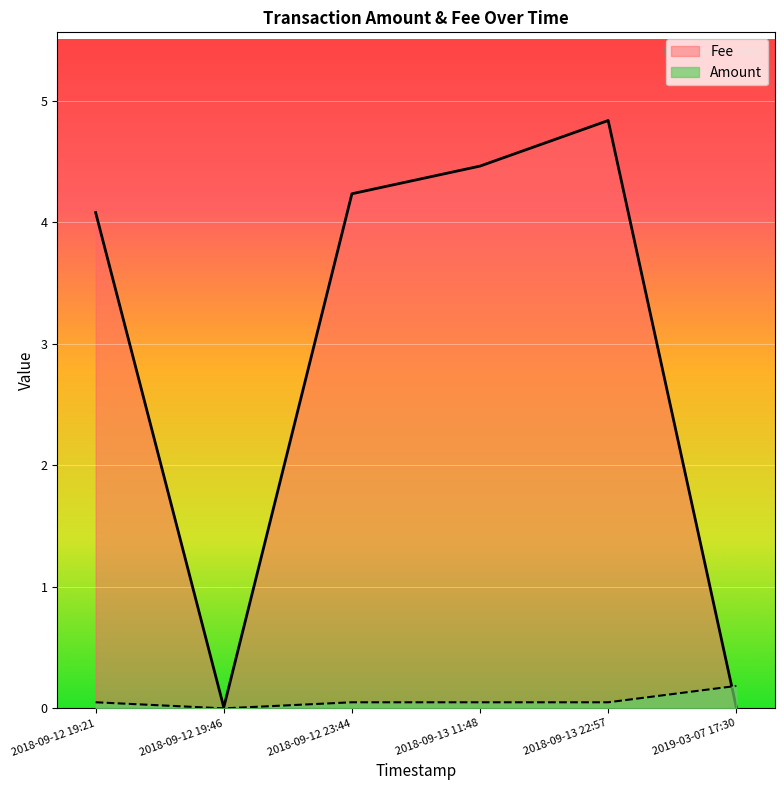

What position from the left is 2019-03-07 17:30?

6